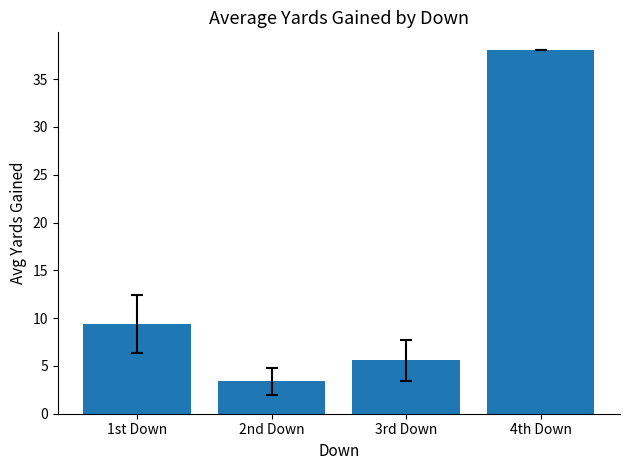

List the labels in order of value, smallest first.

2nd Down, 3rd Down, 1st Down, 4th Down